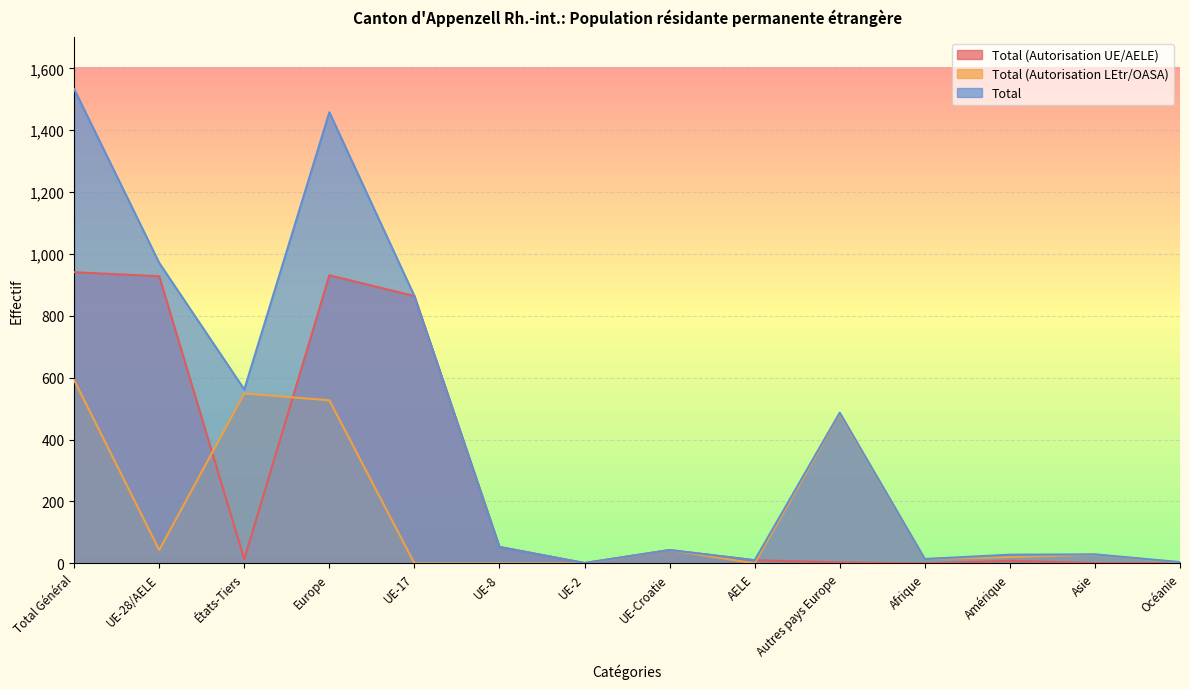

What is the value of the Total (Autorisation LEtr/OASA) point at the 1st from the left?

592